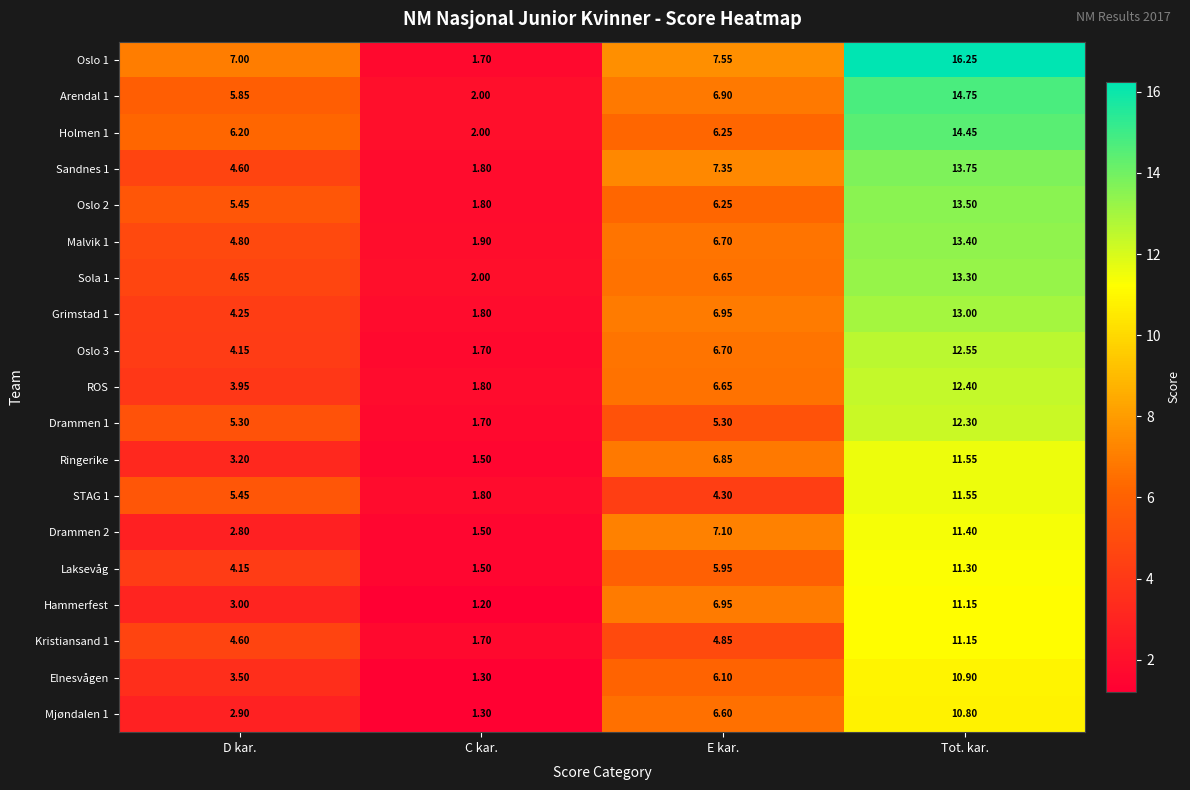

Where is STAG 1 nearest to the value 6?

D kar.